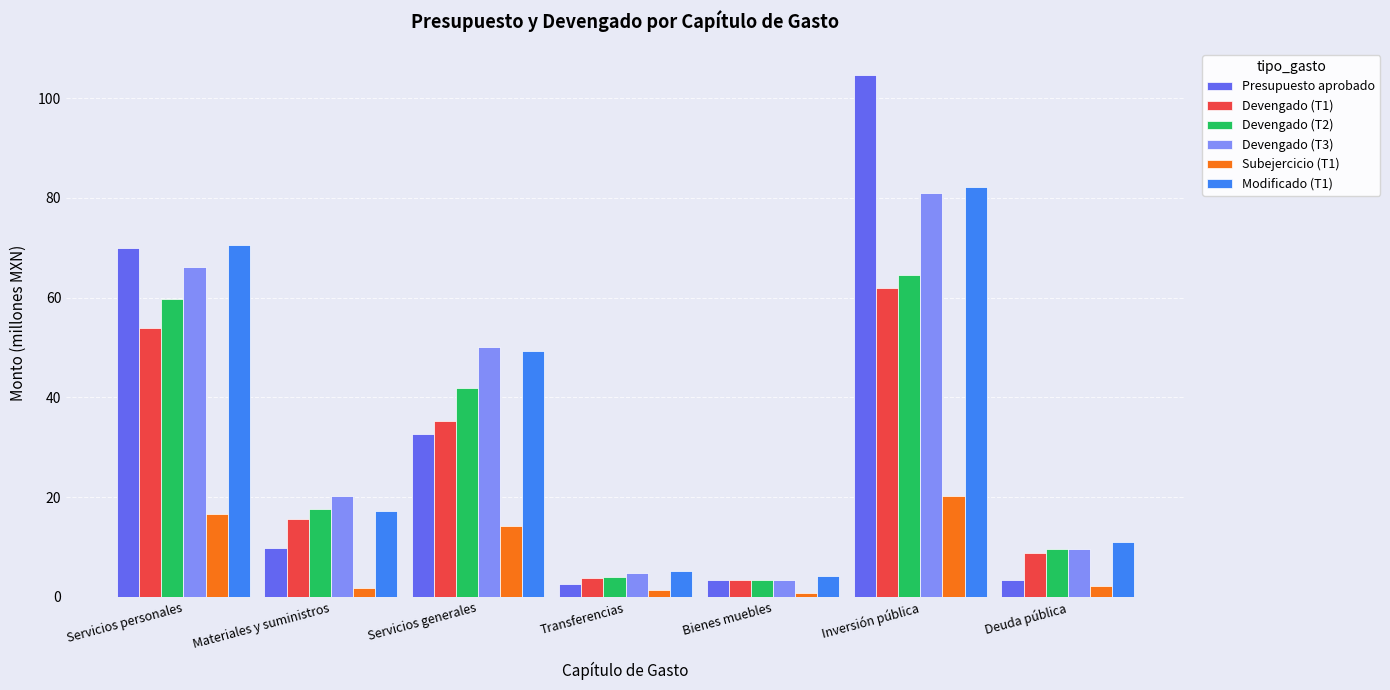

Which series has the largest range (max minus min)?

Presupuesto aprobado